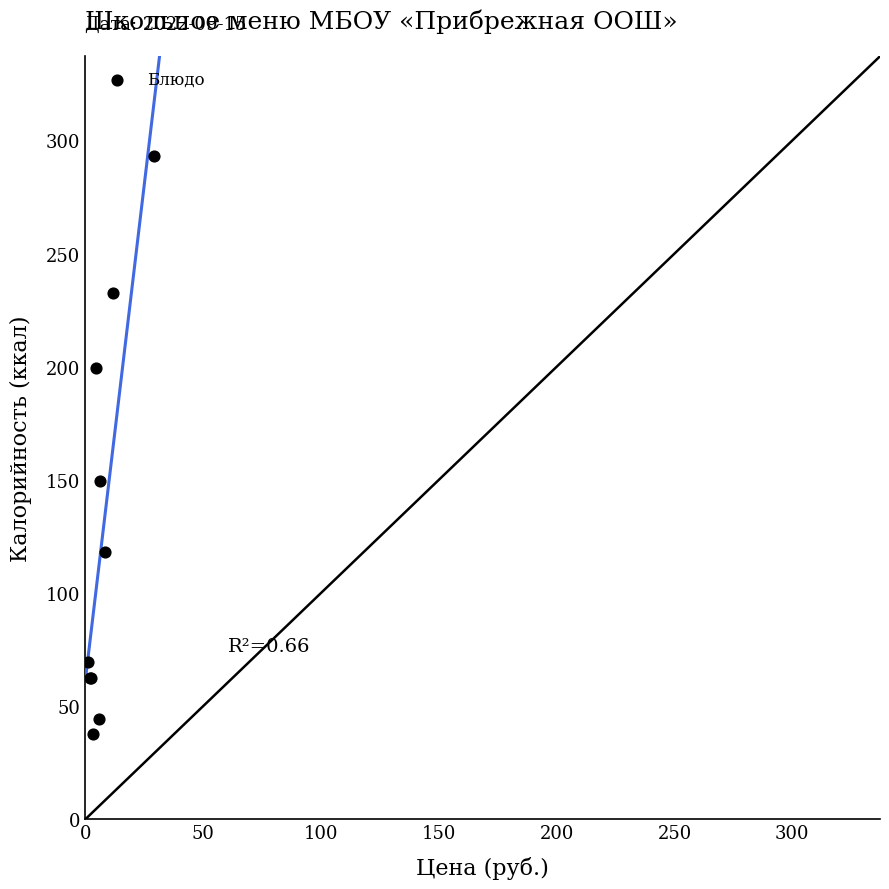

What Y value in the scatter plot is closest to 165?

149.3